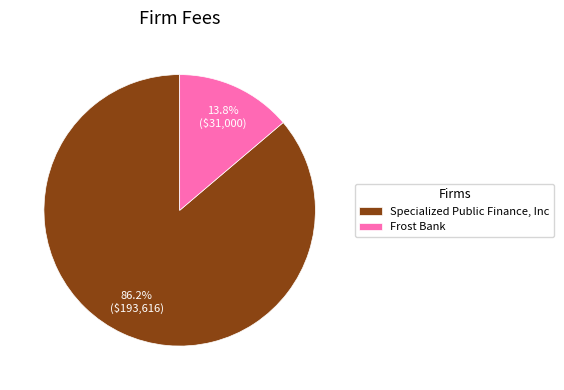

To the nearest percent, what percentage of the pie is Specialized Public Finance, Inc?

86%